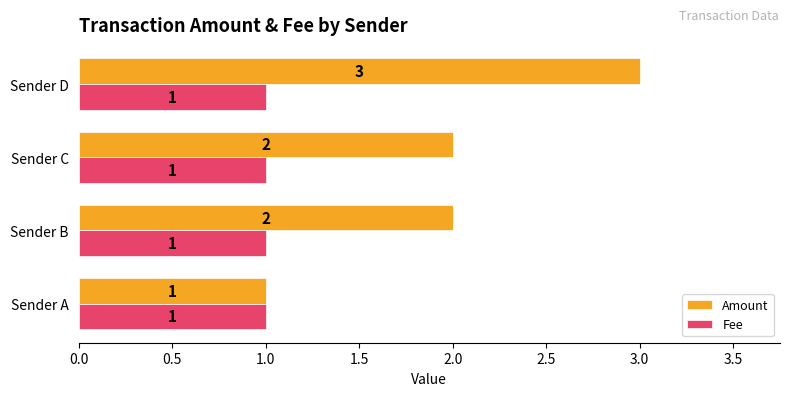

What is the difference between the highest and lowest values at Sender B?

1.0